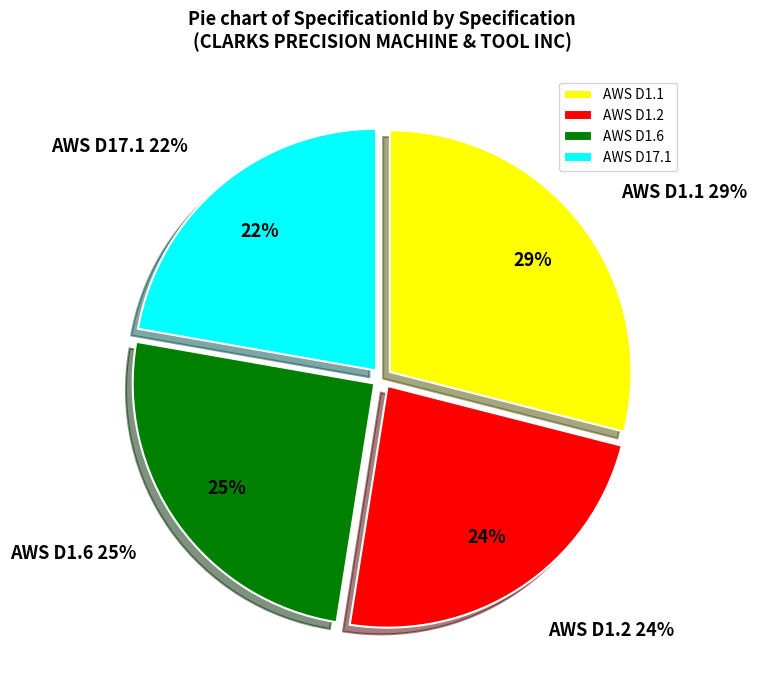

Which slice is the largest?

AWS D1.1